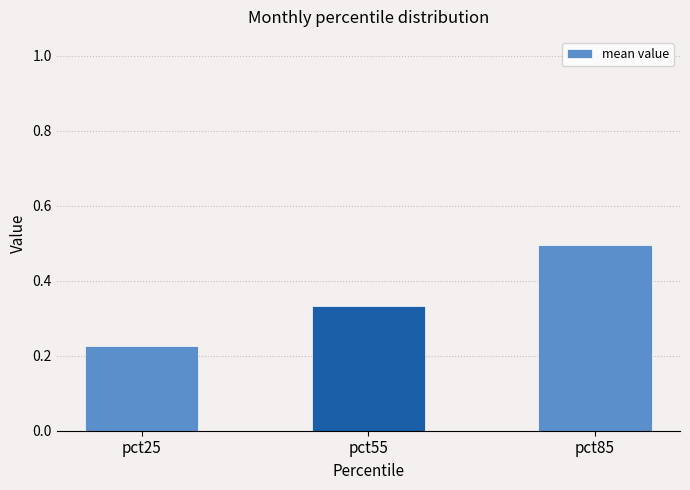

Count the number of data series in this chart.

1